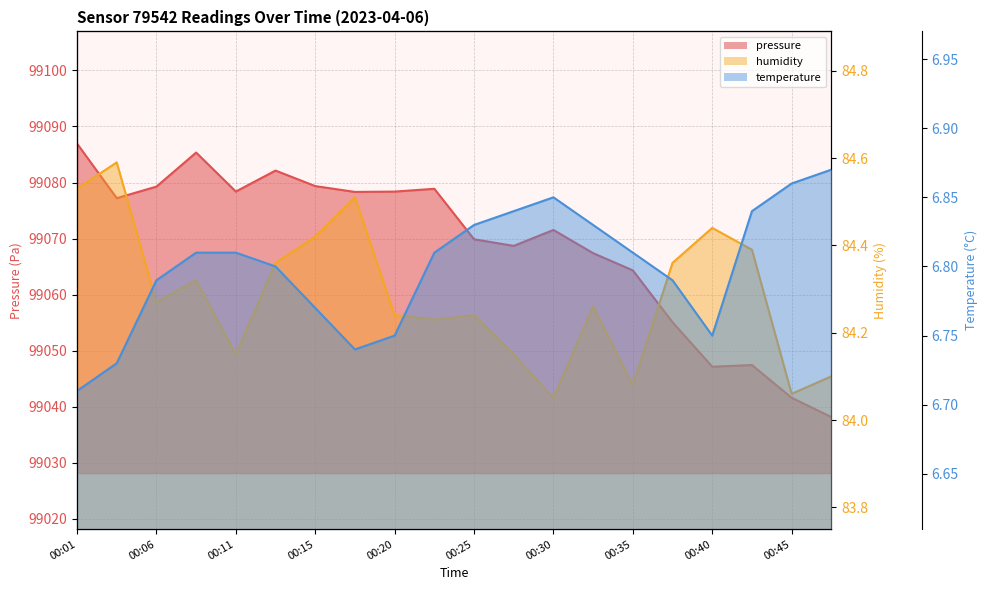

Which series has the largest range (max minus min)?

pressure